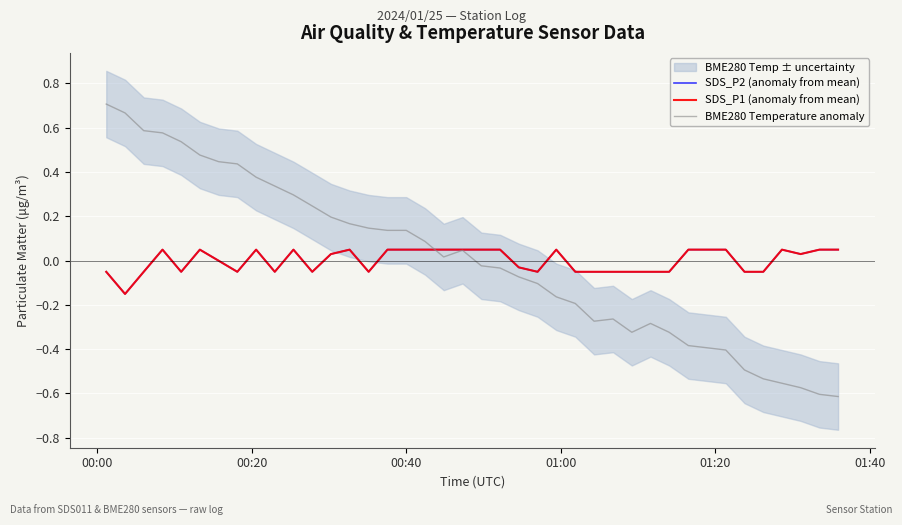

What is the difference between the maximum and minimum values in the SDS_P2 (anomaly from mean) series?

0.2